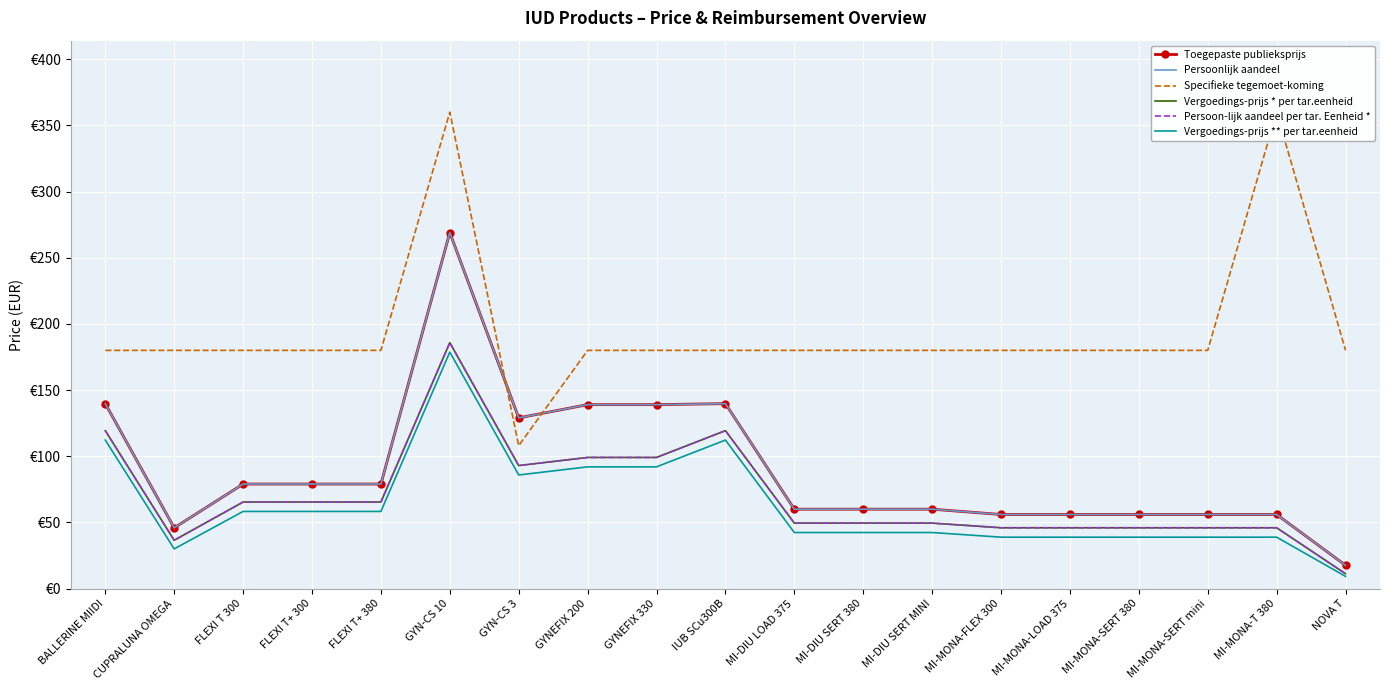

At which label does Vergoedings-prijs * per tar.eenheid reach its peak?

GYN-CS 10